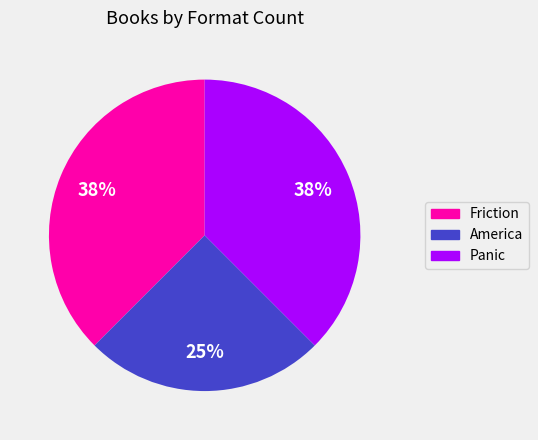

Do America and Friction together represent more than half of the pie?

Yes